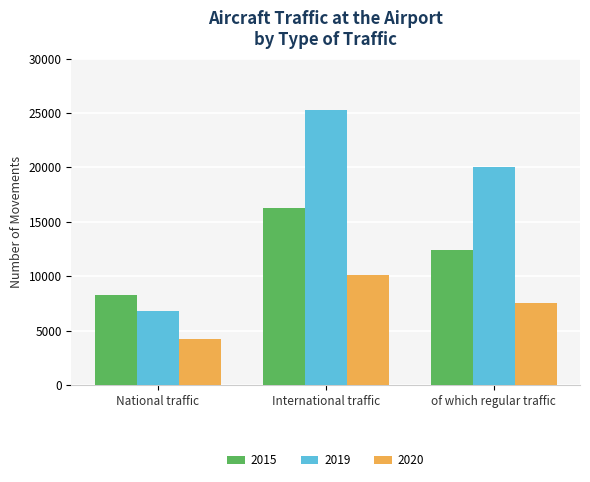

At which label does 2020 first exceed 7511?

International traffic